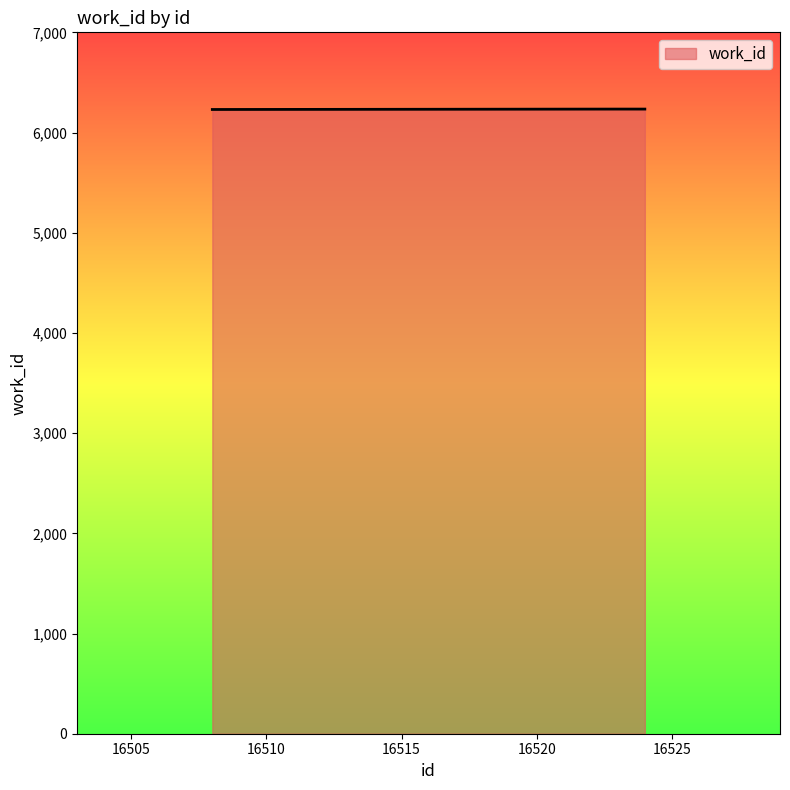

What is the greatest value displayed?

6234